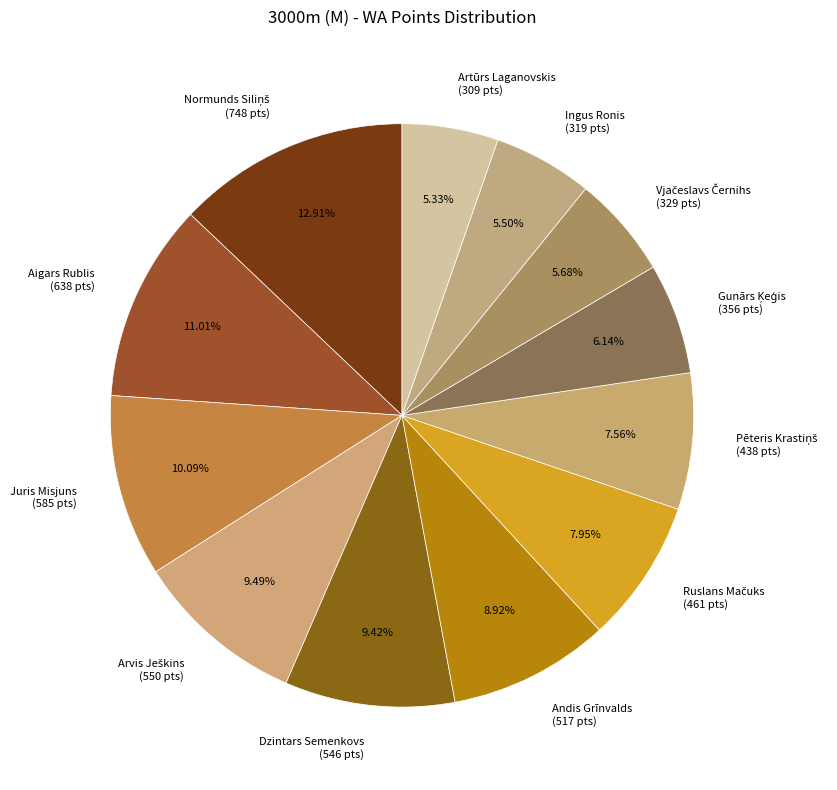

Is there any slice that represents more than half of the pie?

No